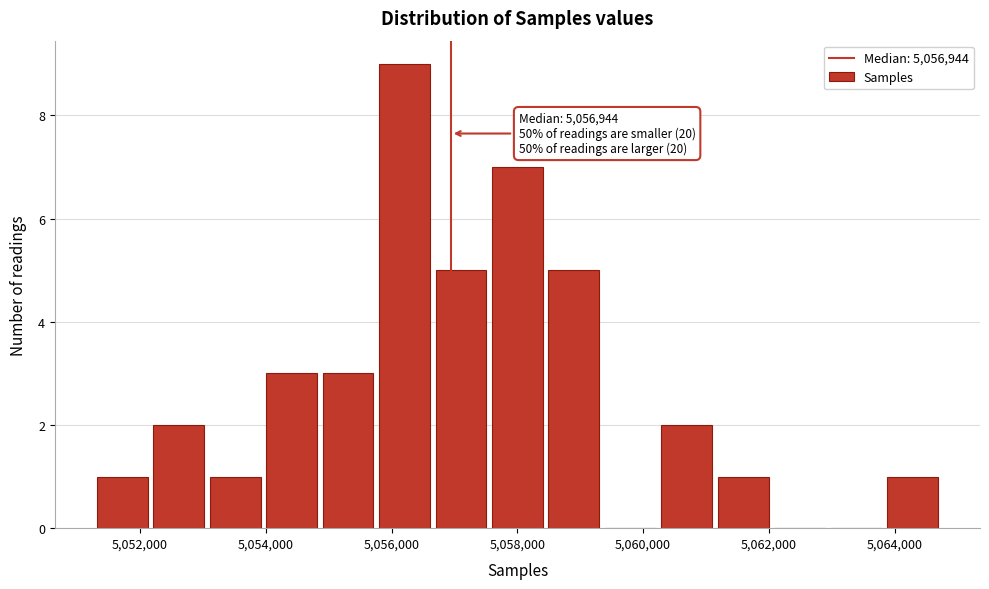

Which range on the x-axis has the tallest bar?

5055800 to 5056600